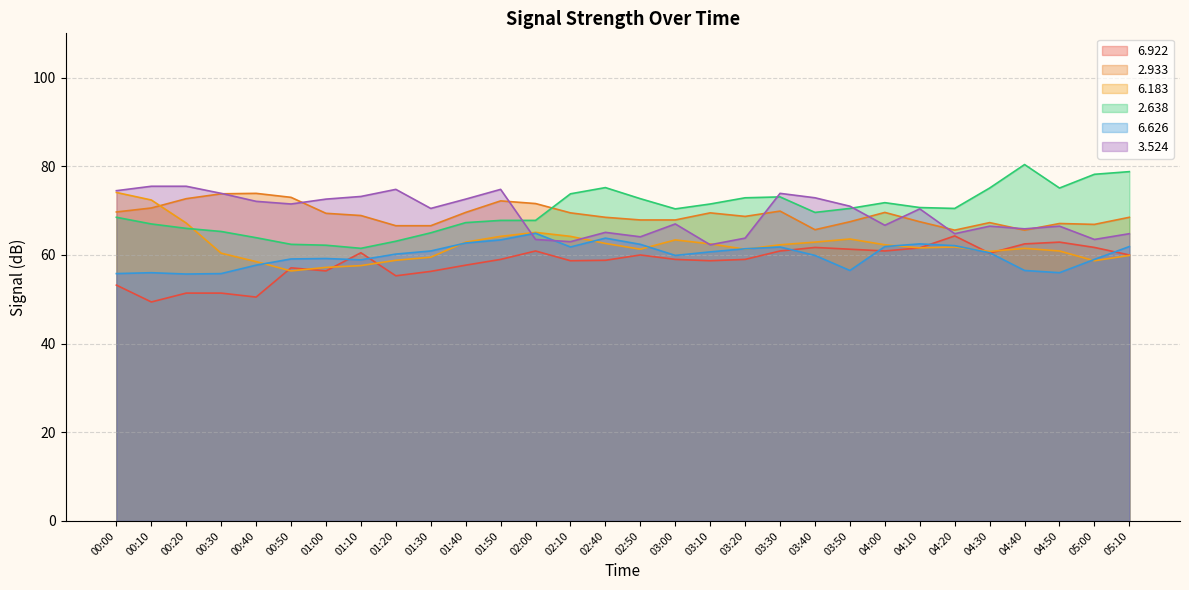

Rank the series by their maximum value, from lowest to highest.

  6.922 (line),   6.626 (line),   2.933 (line),   6.183 (line),   3.524 (line),   2.638 (line)